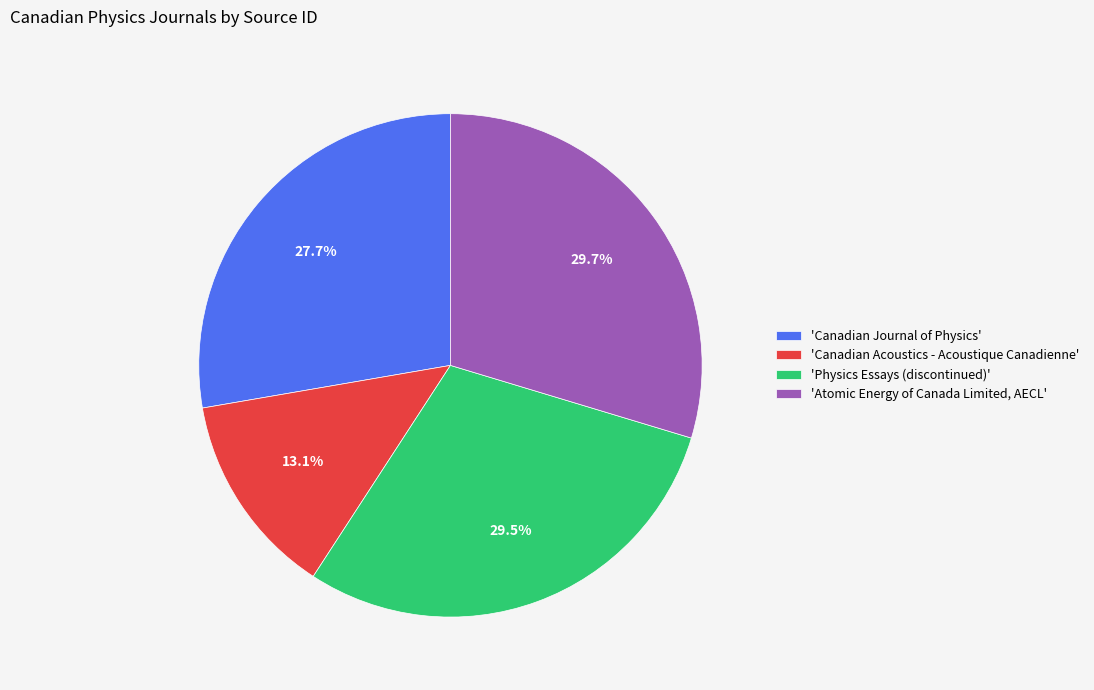

Is there any slice that represents more than half of the pie?

No